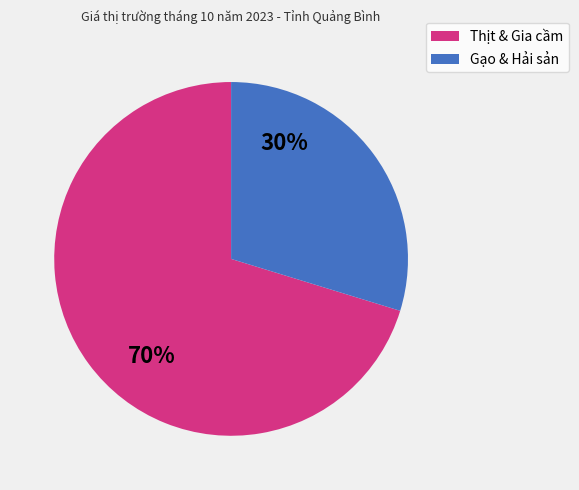

To the nearest percent, what is the average slice percentage?

50%